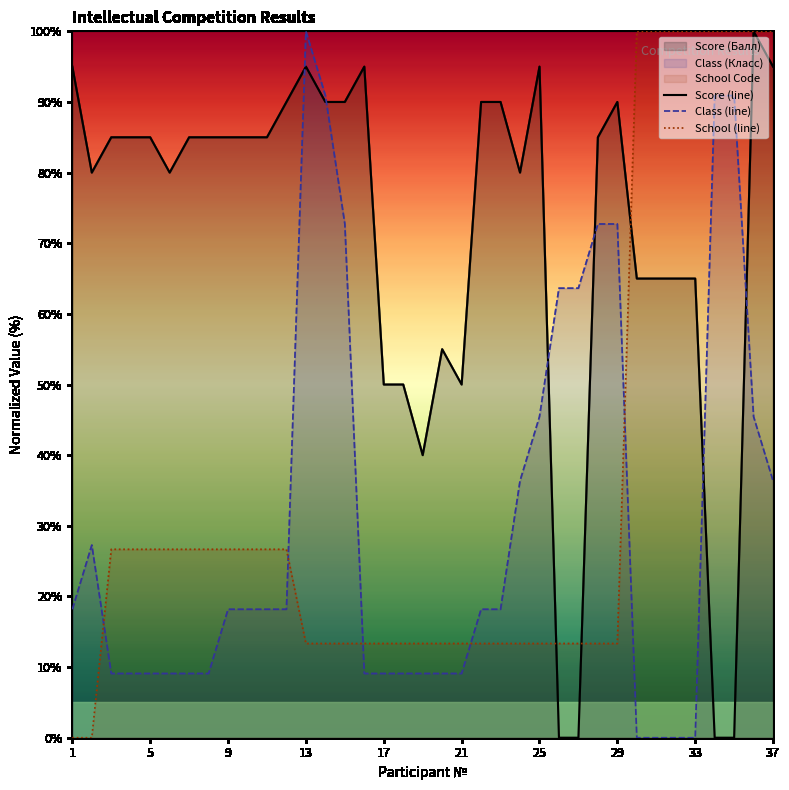

What is the difference between the maximum and minimum values in the School (Код школы /1e7) series?

100.0